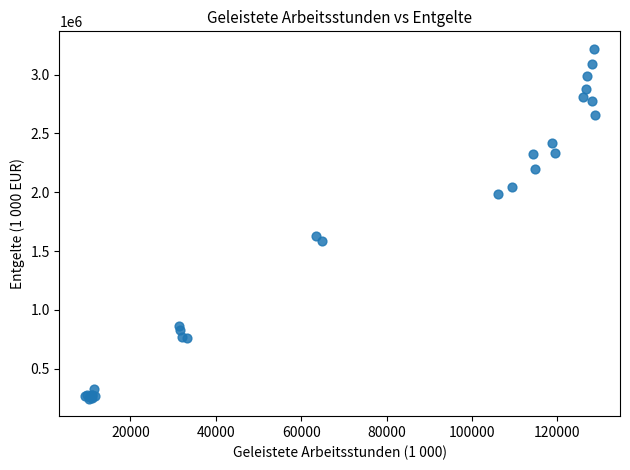

What Y value in the scatter plot is closest to 1732033?

1631869